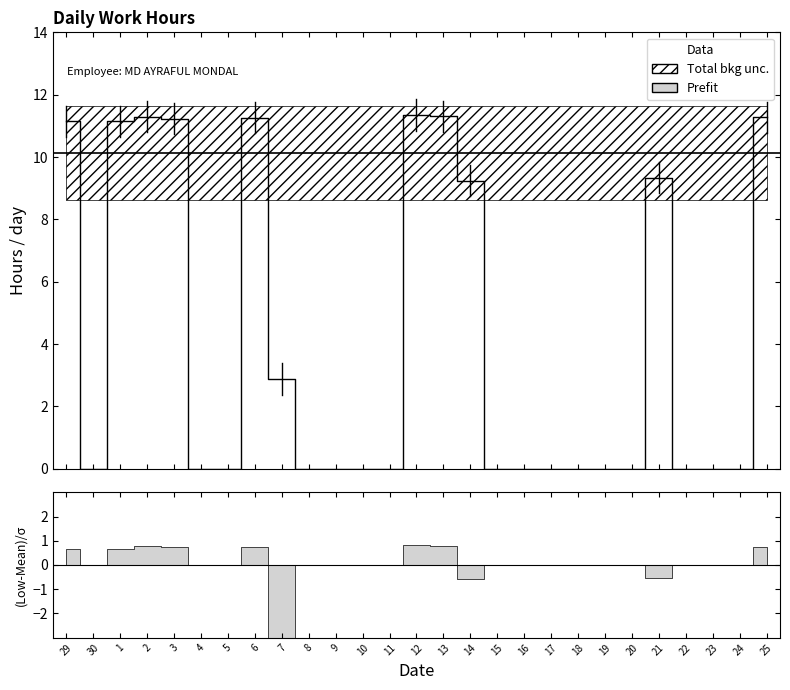

Reading right to left, list all the values displayed in this chart.

11.3	0.0	0.0	0.0	9.3	0.0	0.0	0.0	0.0	0.0	0.0	9.2	11.3	11.3	0.0	0.0	0.0	0.0	2.9	11.3	0.0	0.0	11.2	11.3	11.2	0.0	11.2